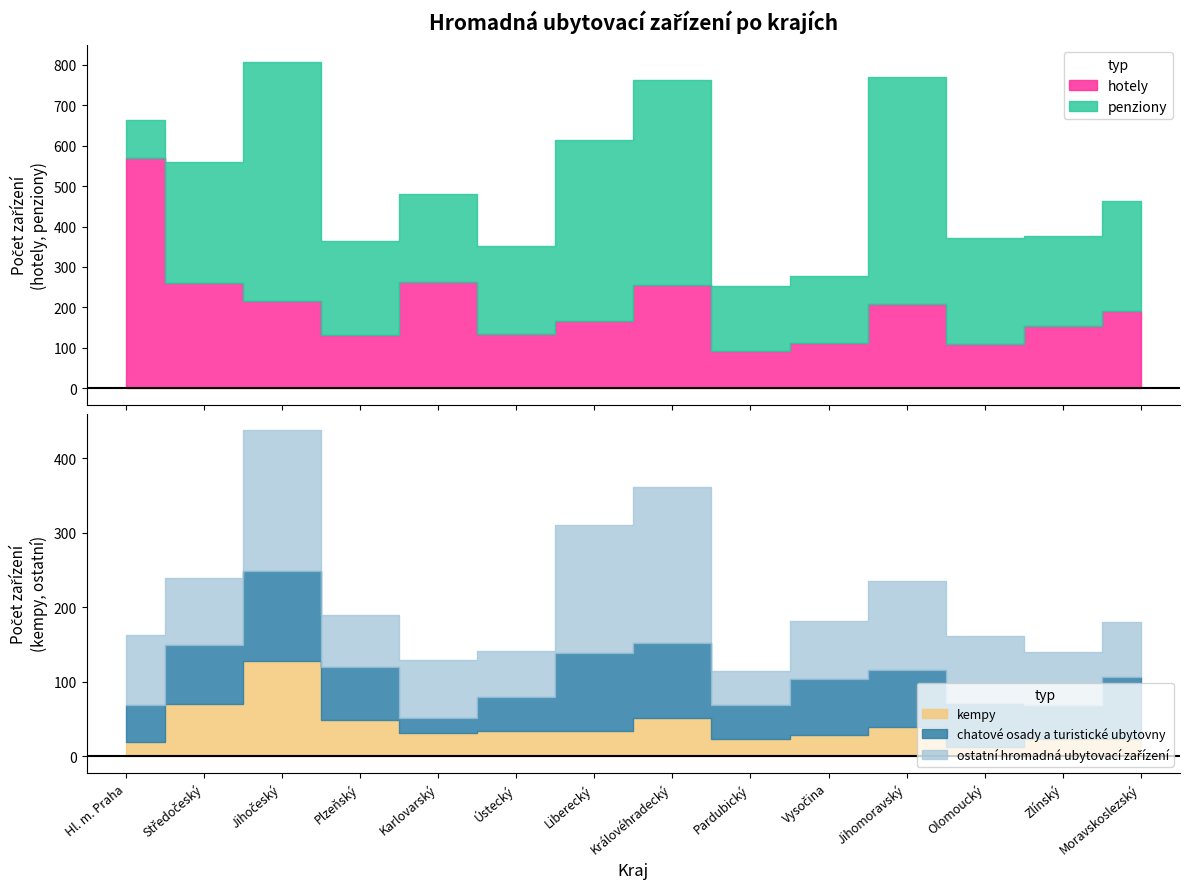

Which series has the largest total across all categories?

penziony